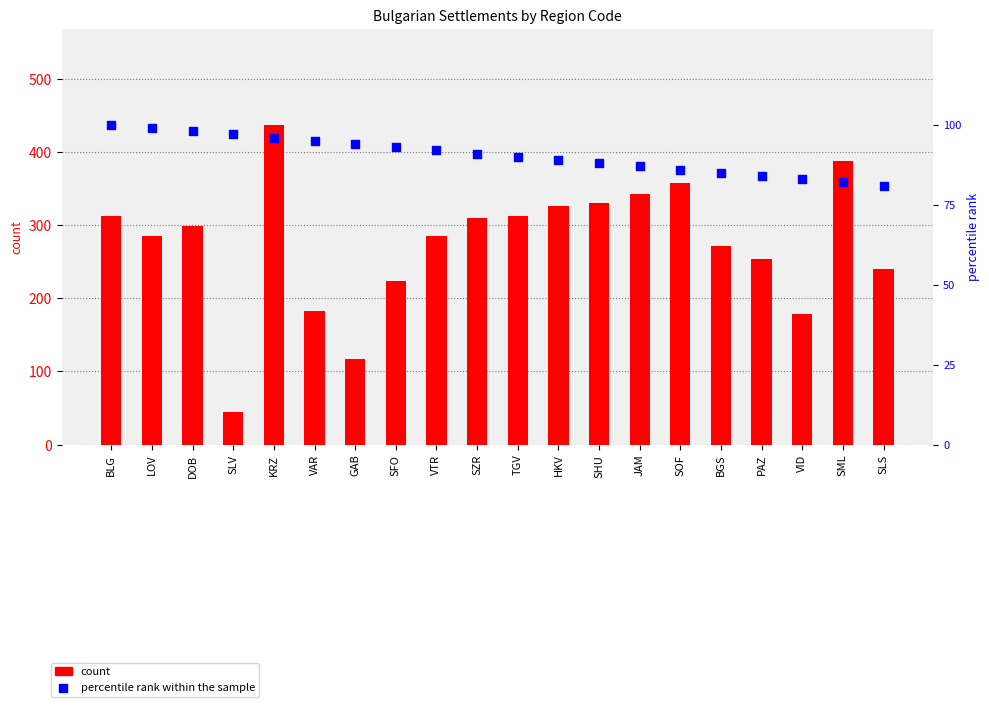

Which series has the largest total across all categories?

count